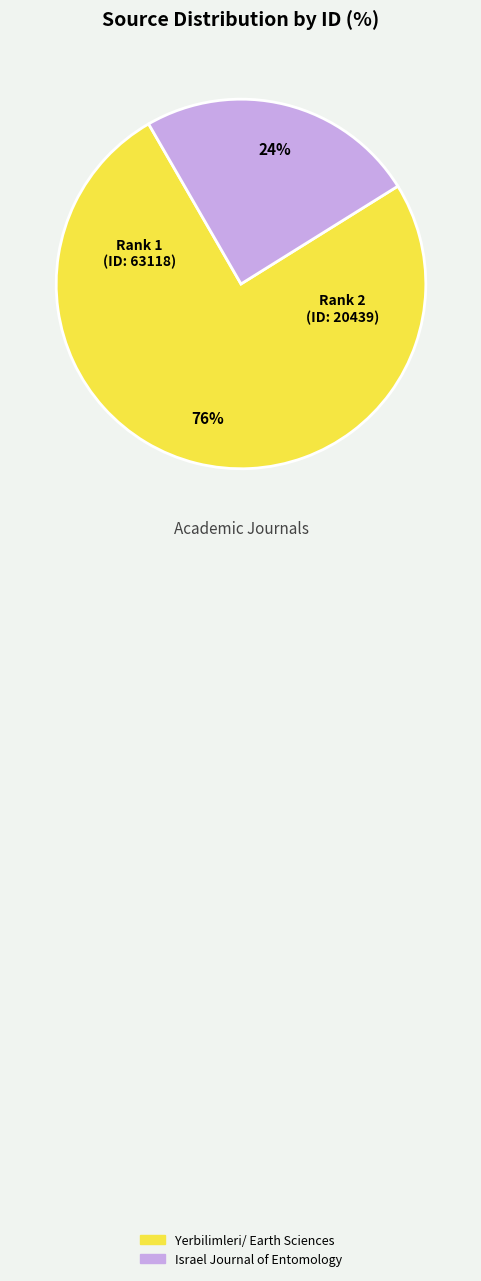

Rank the categories by value from highest to lowest.

Yerbilimleri/ Earth Sciences, Israel Journal of Entomology